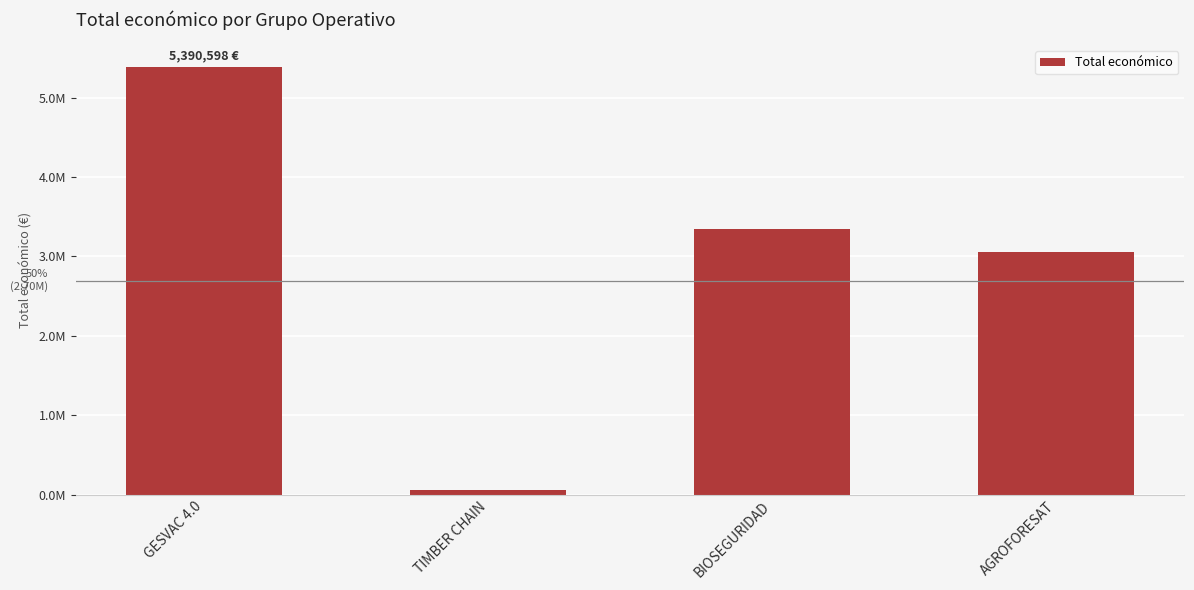

At which label is the value closest to 2724639?

AGROFORESAT